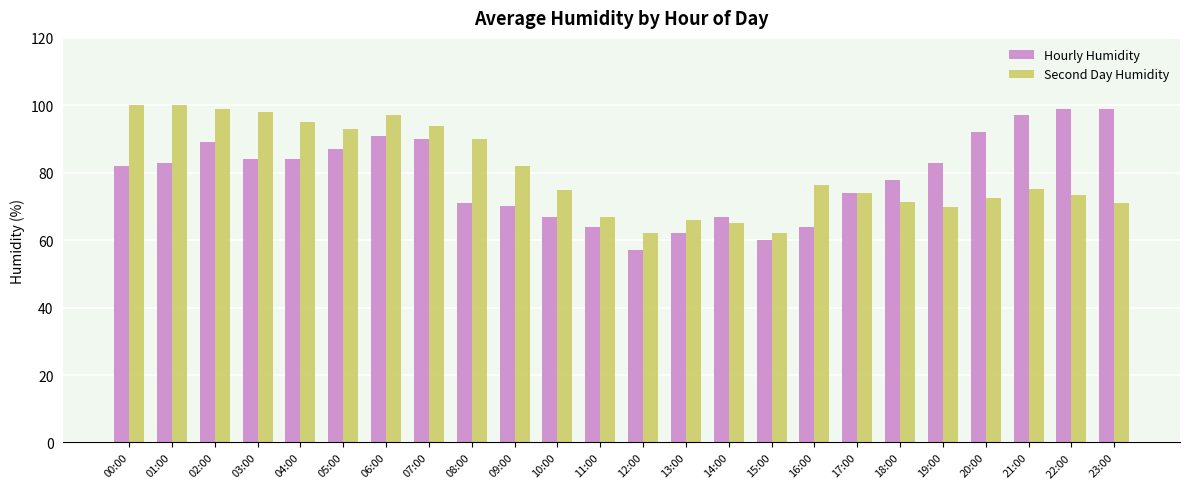

The value of Second Day Humidity at 18:00 is 26.6. True or false?

False